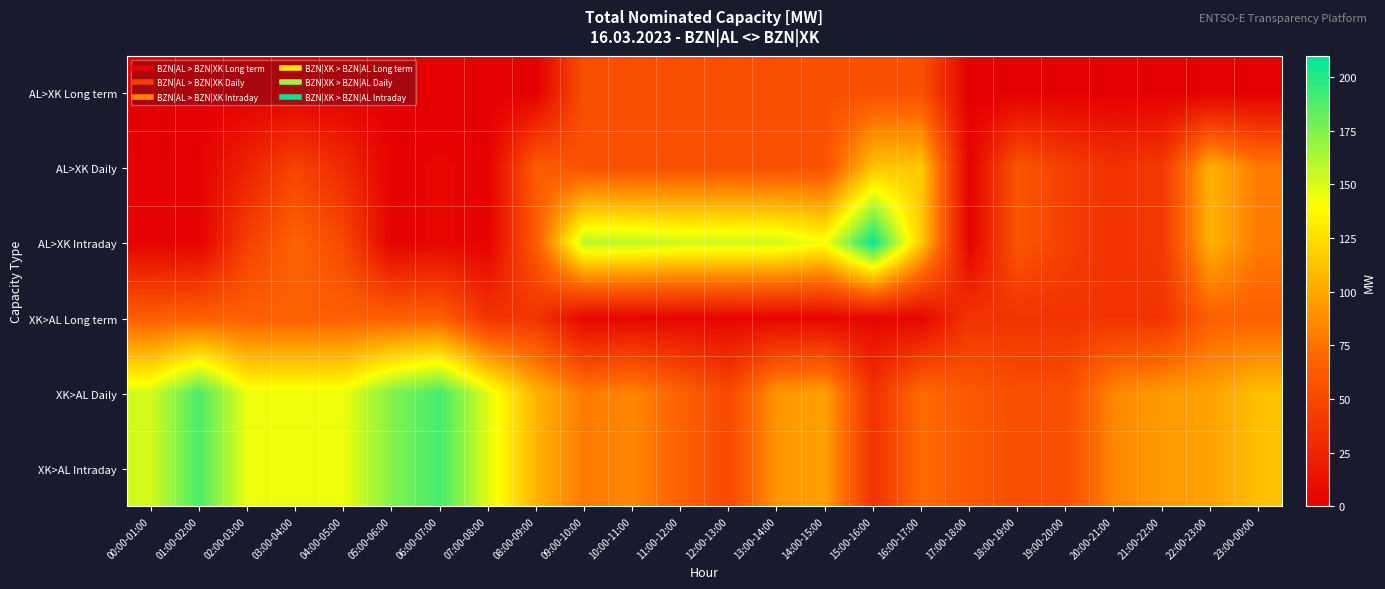

Reading right to left, transcribe all the data shown in this chart.

AL>XK Long term: 23:00-00:00=0	22:00-23:00=0	21:00-22:00=0	20:00-21:00=0	19:00-20:00=0	18:00-19:00=0	17:00-18:00=0	16:00-17:00=55	15:00-16:00=55	14:00-15:00=55	13:00-14:00=55	12:00-13:00=55	11:00-12:00=55	10:00-11:00=55	09:00-10:00=55	08:00-09:00=0	07:00-08:00=0	06:00-07:00=0	05:00-06:00=0	04:00-05:00=0	03:00-04:00=0	02:00-03:00=0	01:00-02:00=0	00:00-01:00=0
AL>XK Daily: 23:00-00:00=80	22:00-23:00=105	21:00-22:00=40	20:00-21:00=35	19:00-20:00=44	18:00-19:00=59	17:00-18:00=2	16:00-17:00=115	15:00-16:00=113	14:00-15:00=57	13:00-14:00=57	12:00-13:00=57	11:00-12:00=57	10:00-11:00=57	09:00-10:00=57	08:00-09:00=63	07:00-08:00=2	06:00-07:00=5	05:00-06:00=2	04:00-05:00=29	03:00-04:00=47	02:00-03:00=24	01:00-02:00=2	00:00-01:00=2
AL>XK Intraday: 23:00-00:00=80	22:00-23:00=105	21:00-22:00=40	20:00-21:00=35	19:00-20:00=44	18:00-19:00=59	17:00-18:00=2	16:00-17:00=115	15:00-16:00=207	14:00-15:00=142	13:00-14:00=153	12:00-13:00=154	11:00-12:00=154	10:00-11:00=158	09:00-10:00=159	08:00-09:00=63	07:00-08:00=2	06:00-07:00=5	05:00-06:00=2	04:00-05:00=50	03:00-04:00=68	02:00-03:00=44	01:00-02:00=2	00:00-01:00=2
XK>AL Long term: 23:00-00:00=66	22:00-23:00=66	21:00-22:00=36	20:00-21:00=36	19:00-20:00=36	18:00-19:00=36	17:00-18:00=36	16:00-17:00=5	15:00-16:00=5	14:00-15:00=5	13:00-14:00=5	12:00-13:00=5	11:00-12:00=5	10:00-11:00=5	09:00-10:00=5	08:00-09:00=36	07:00-08:00=36	06:00-07:00=66	05:00-06:00=66	04:00-05:00=66	03:00-04:00=66	02:00-03:00=66	01:00-02:00=66	00:00-01:00=65
XK>AL Daily: 23:00-00:00=111	22:00-23:00=97	21:00-22:00=94	20:00-21:00=85	19:00-20:00=54	18:00-19:00=54	17:00-18:00=61	16:00-17:00=72	15:00-16:00=35	14:00-15:00=97	13:00-14:00=92	12:00-13:00=50	11:00-12:00=67	10:00-11:00=85	09:00-10:00=79	08:00-09:00=106	07:00-08:00=148	06:00-07:00=191	05:00-06:00=174	04:00-05:00=145	03:00-04:00=145	02:00-03:00=145	01:00-02:00=189	00:00-01:00=152
XK>AL Intraday: 23:00-00:00=111	22:00-23:00=97	21:00-22:00=94	20:00-21:00=85	19:00-20:00=54	18:00-19:00=54	17:00-18:00=61	16:00-17:00=72	15:00-16:00=35	14:00-15:00=97	13:00-14:00=92	12:00-13:00=50	11:00-12:00=67	10:00-11:00=85	09:00-10:00=79	08:00-09:00=106	07:00-08:00=148	06:00-07:00=191	05:00-06:00=174	04:00-05:00=145	03:00-04:00=145	02:00-03:00=145	01:00-02:00=189	00:00-01:00=152